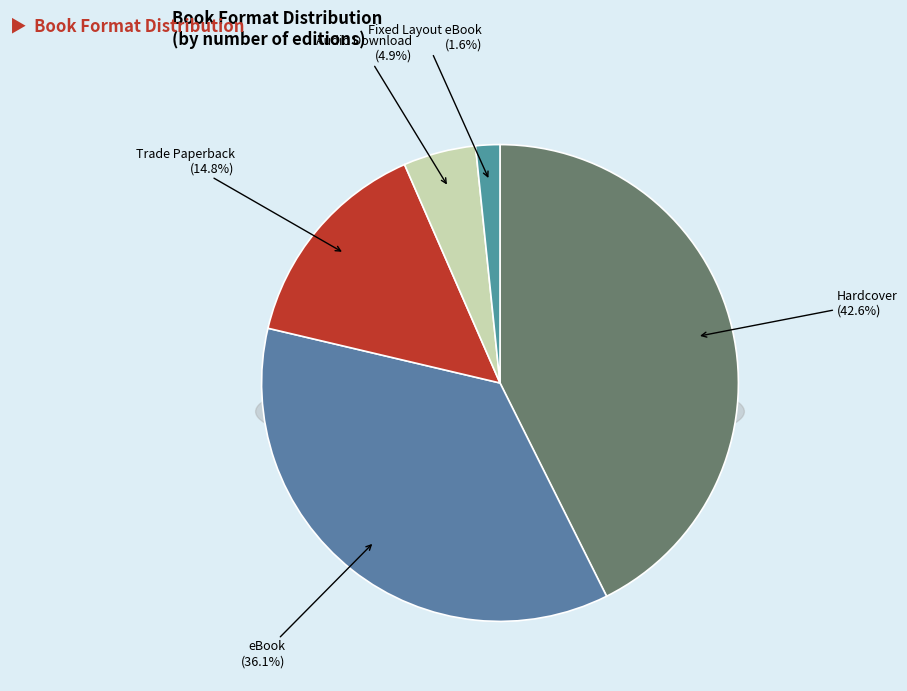

What percentage is the Audio Download slice, to the nearest percent?

5%